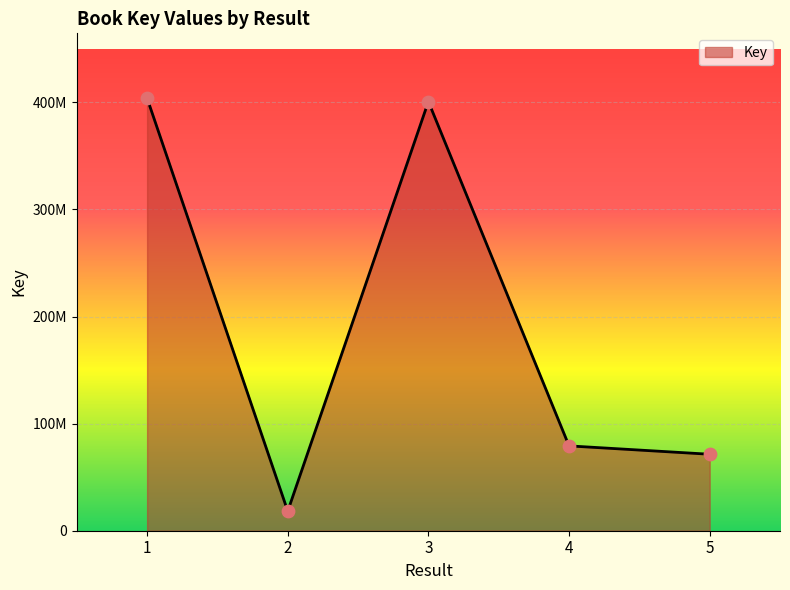

What is the change in value from 3 to 4?

-321535115